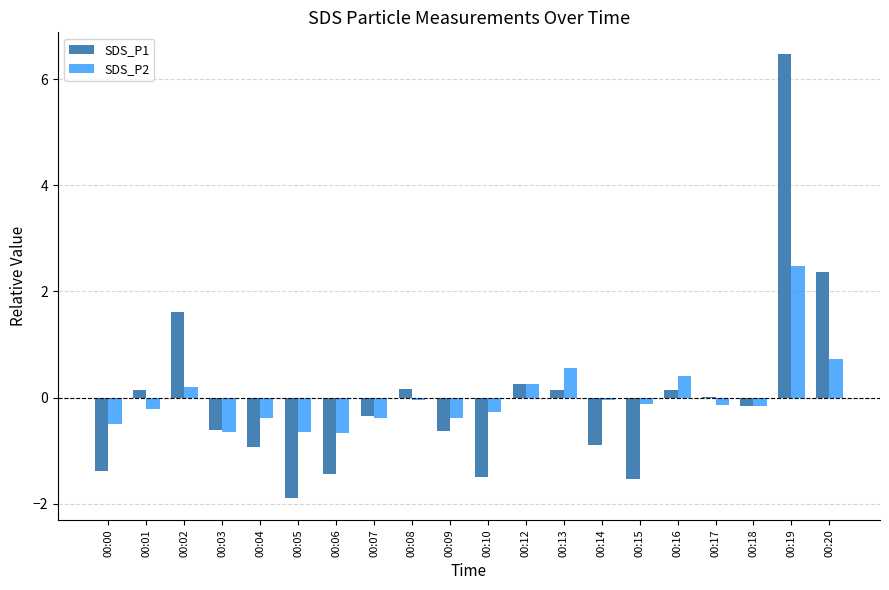

True or false: SDS_P2 has a value of 0.4 at 00:16.

True